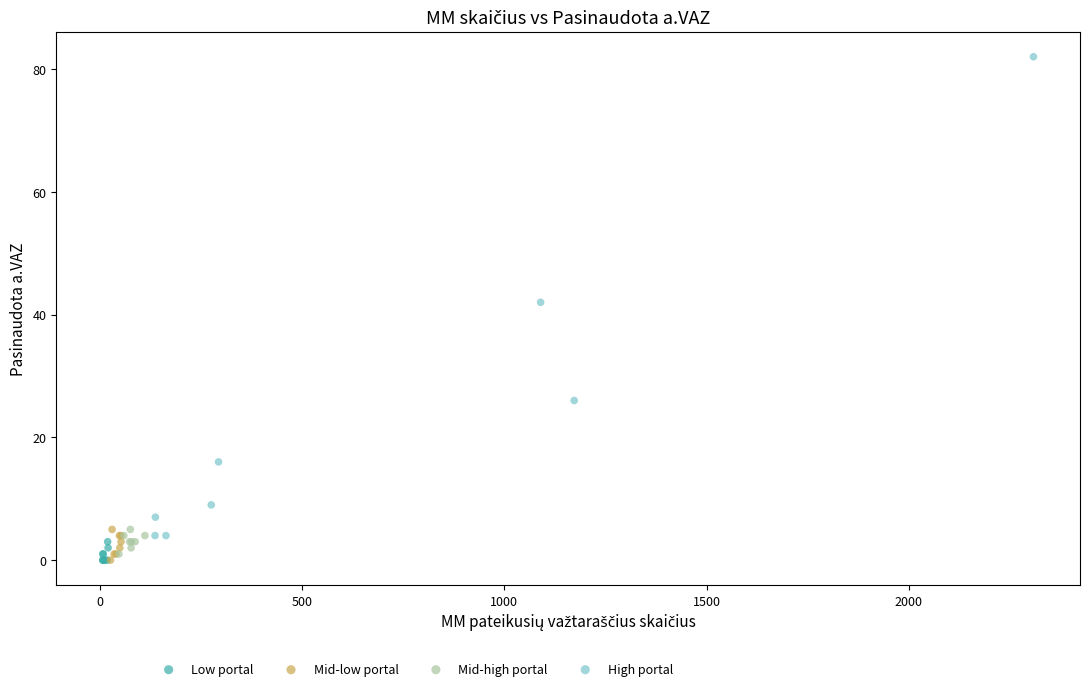

Which series has the largest Y range (max minus min)?

High portal